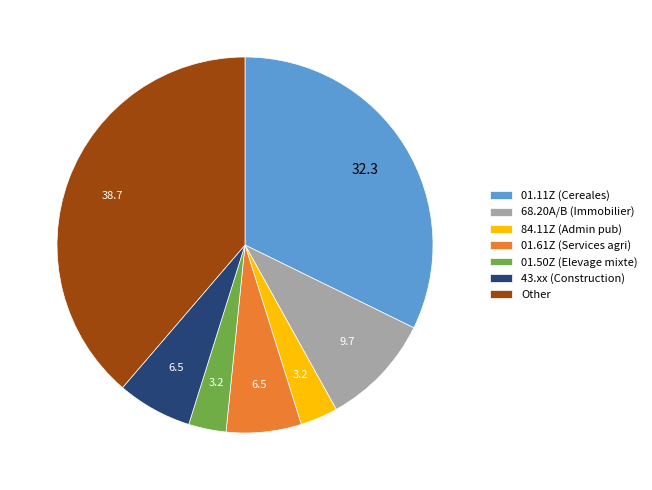

How many segments does this pie chart have?

7